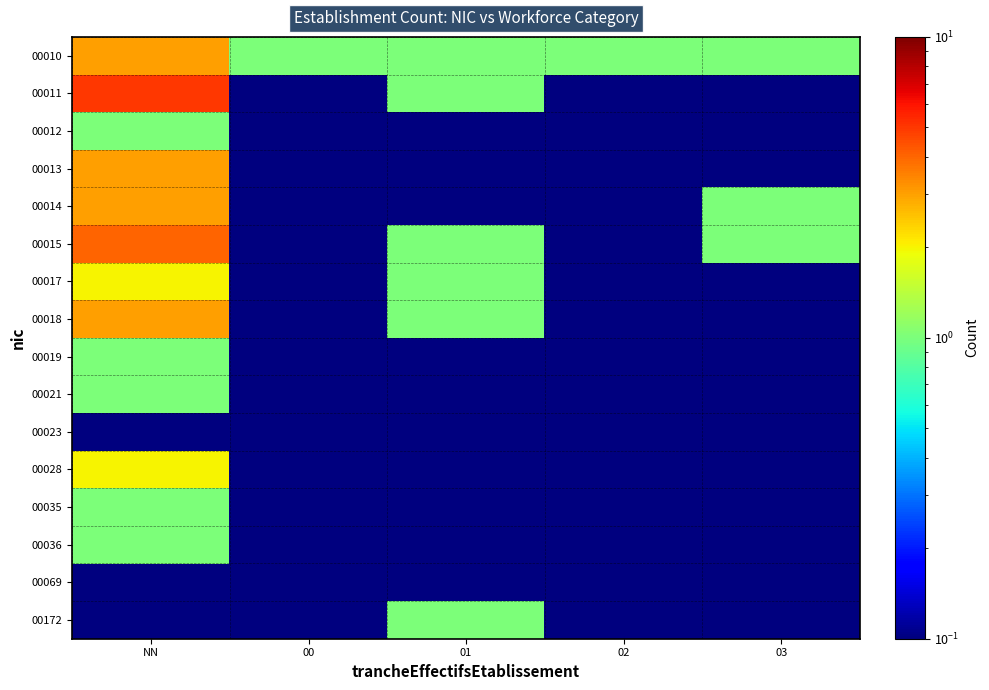

Which series has the largest total across all categories?

00010